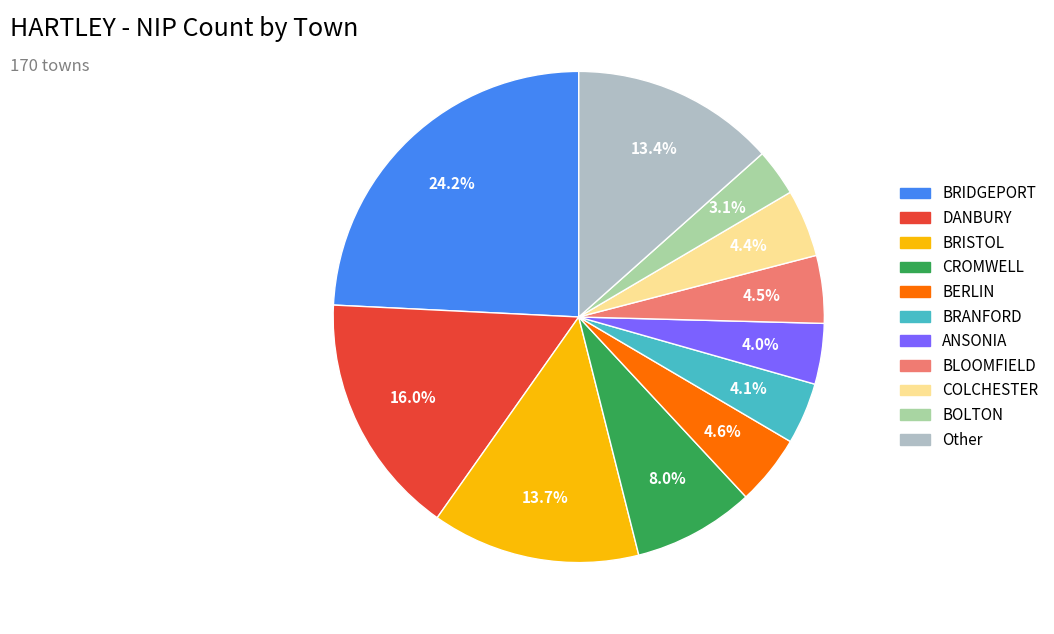

Is there a majority slice in this chart?

No